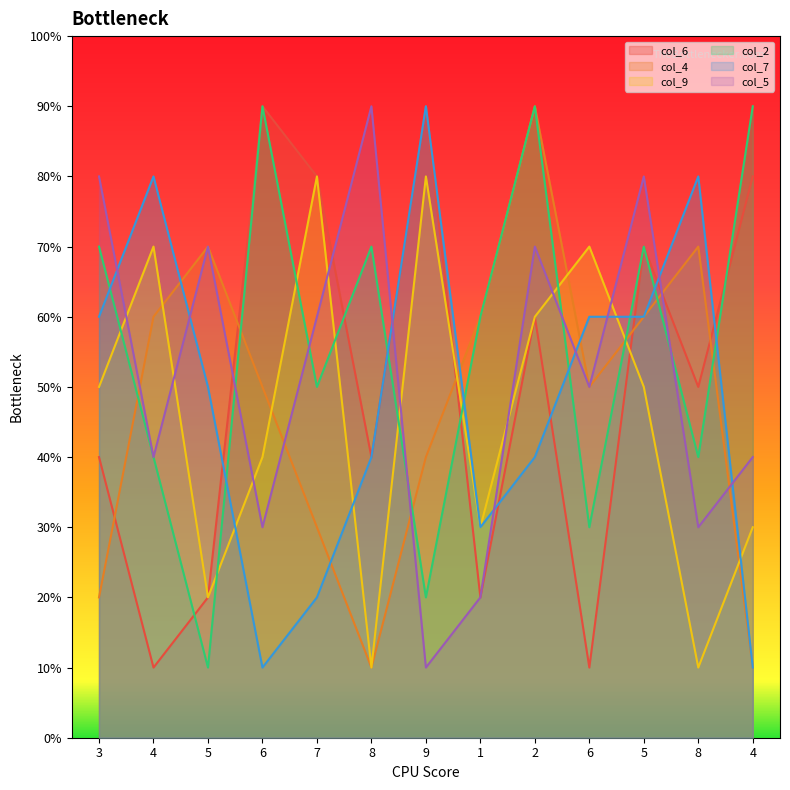

Which category has the highest value in the col_2 series?

6